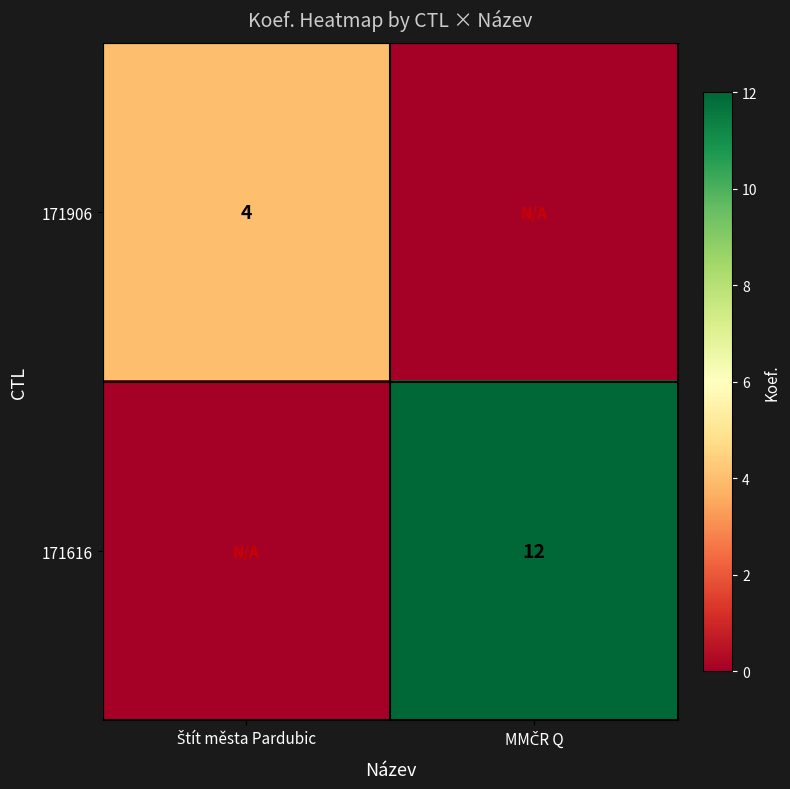

At Štít města Pardubic, list the series in order from smallest to largest.

171616, 171906